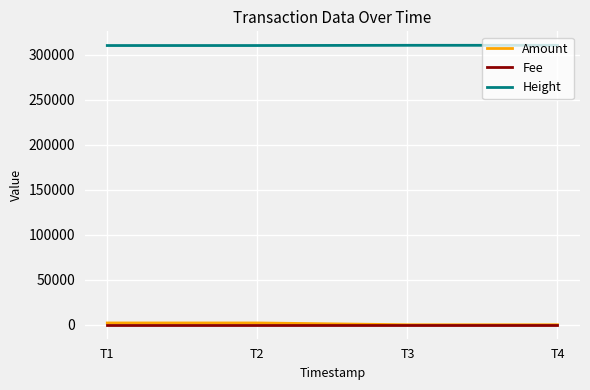

What is the difference between the maximum and minimum values in the Amount series?

1998